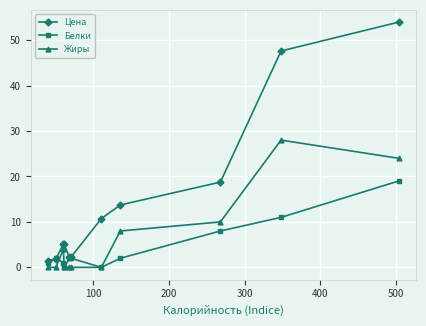

Which series has the largest range (max minus min)?

Цена